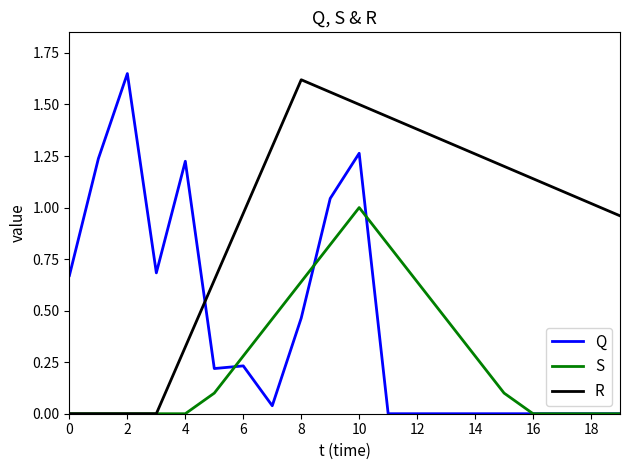

How many intersections are there between R and Q?

1